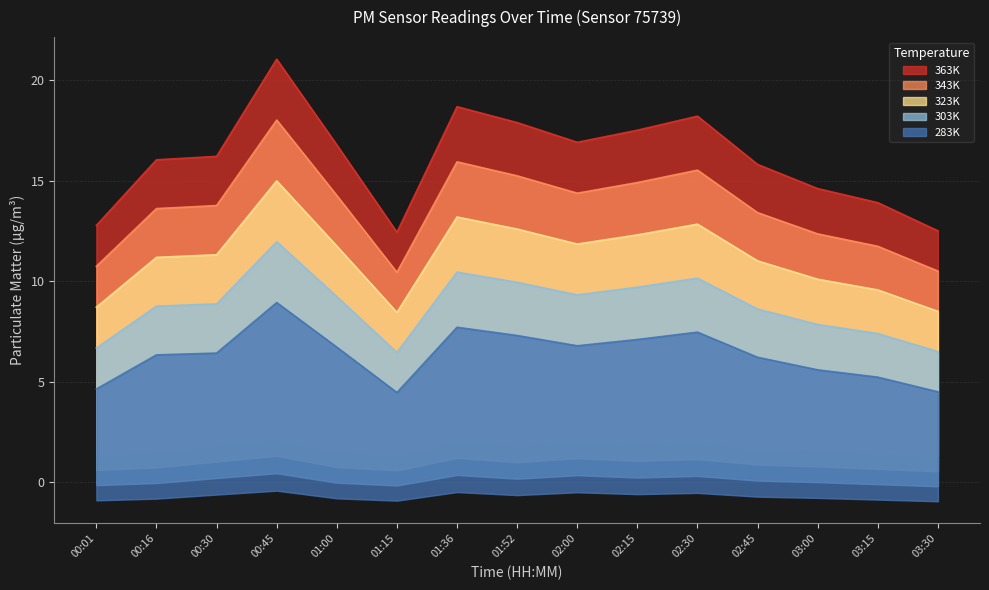

What is the maximum value shown in the chart?

21.0